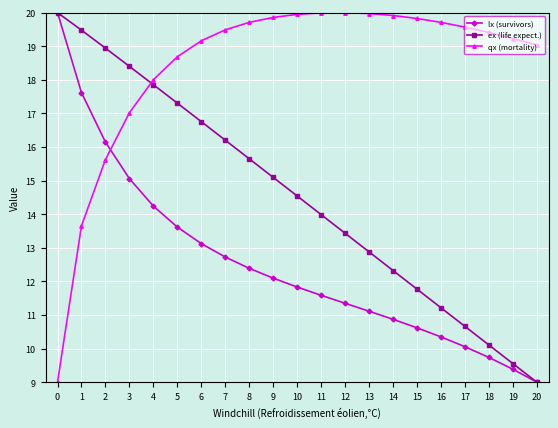

How many times do qx (mortality) and ex (life expect.) cross each other?

1